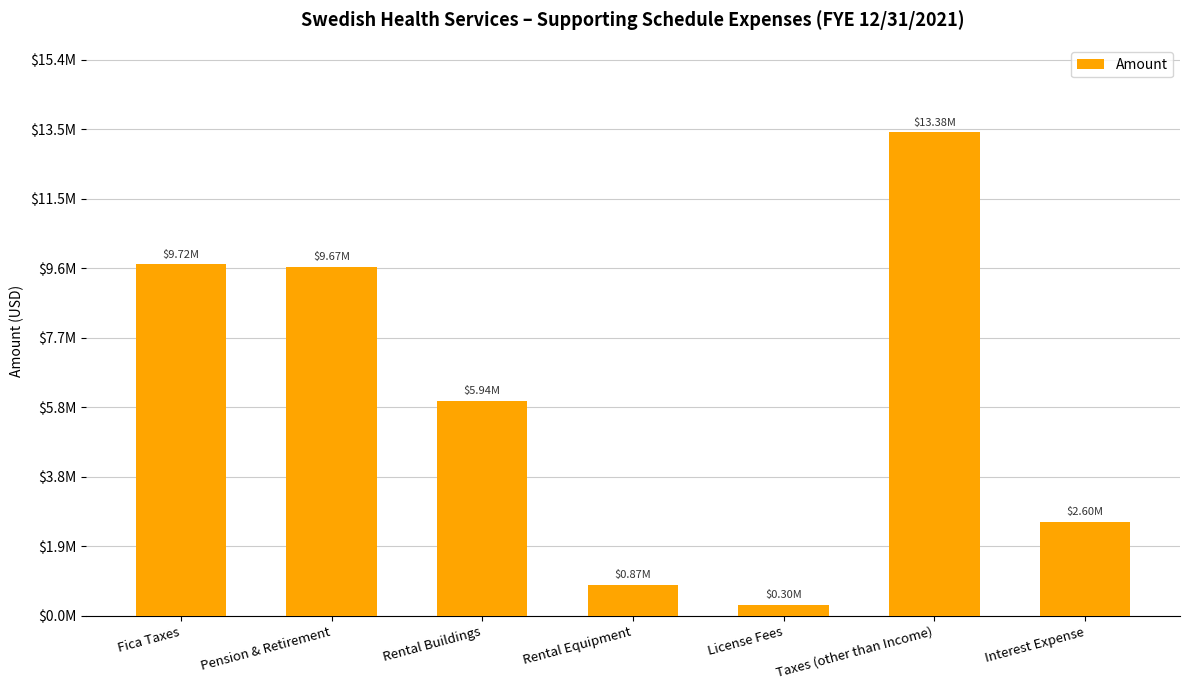

How many data points are less than 5944893?

3